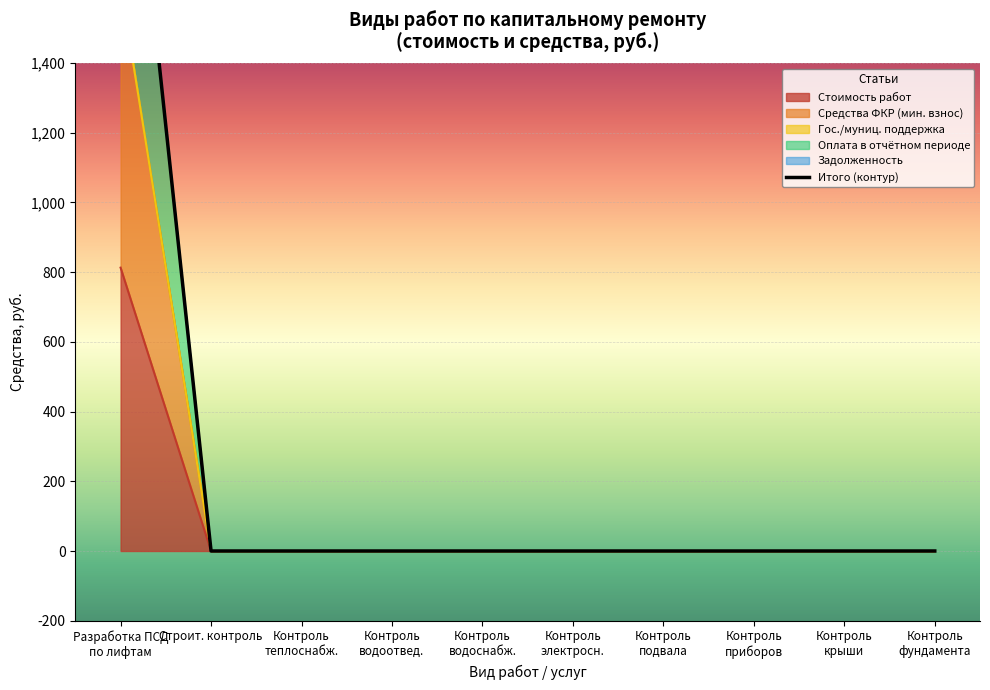

How many lines are shown in the chart?

1